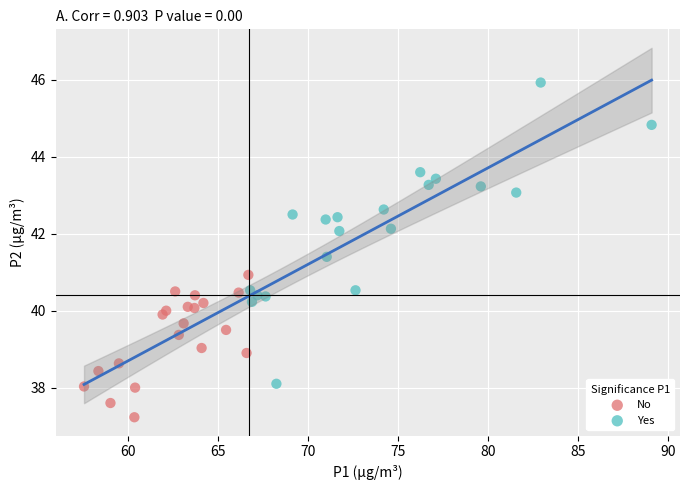

Which series has the widest spread of Y values?

Yes